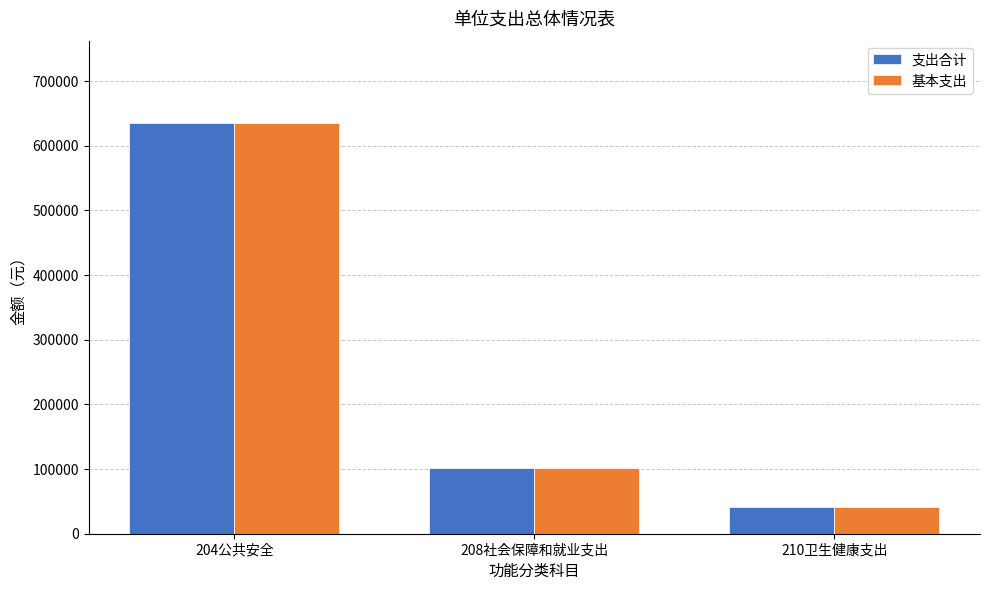

At how many categories does at least one series exceed 582498?

1